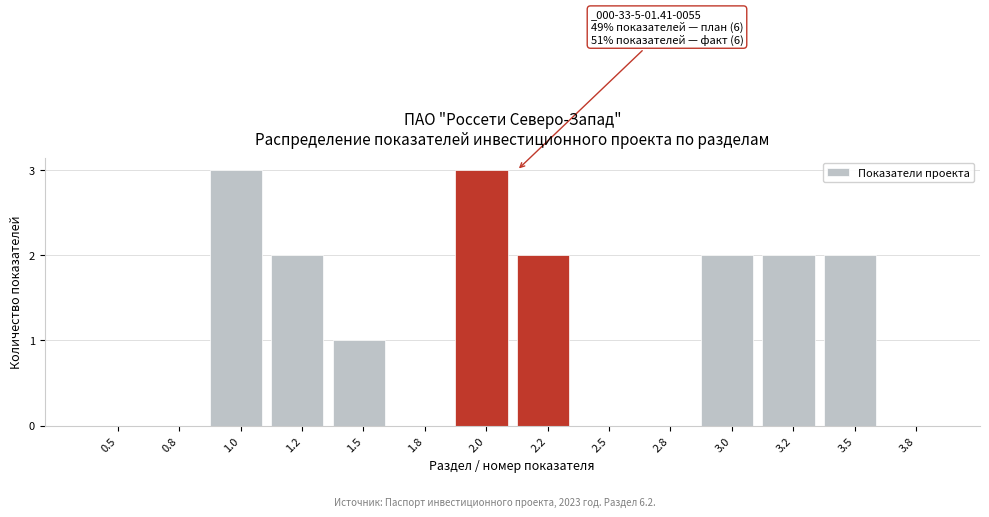

Reading left to right, extract all data points from this chart.

0.5=0	0.8=0	1.0=3	1.2=2	1.5=1	1.8=0	2.0=3	2.2=2	2.5=0	2.8=0	3.0=2	3.2=2	3.5=2	3.8=0